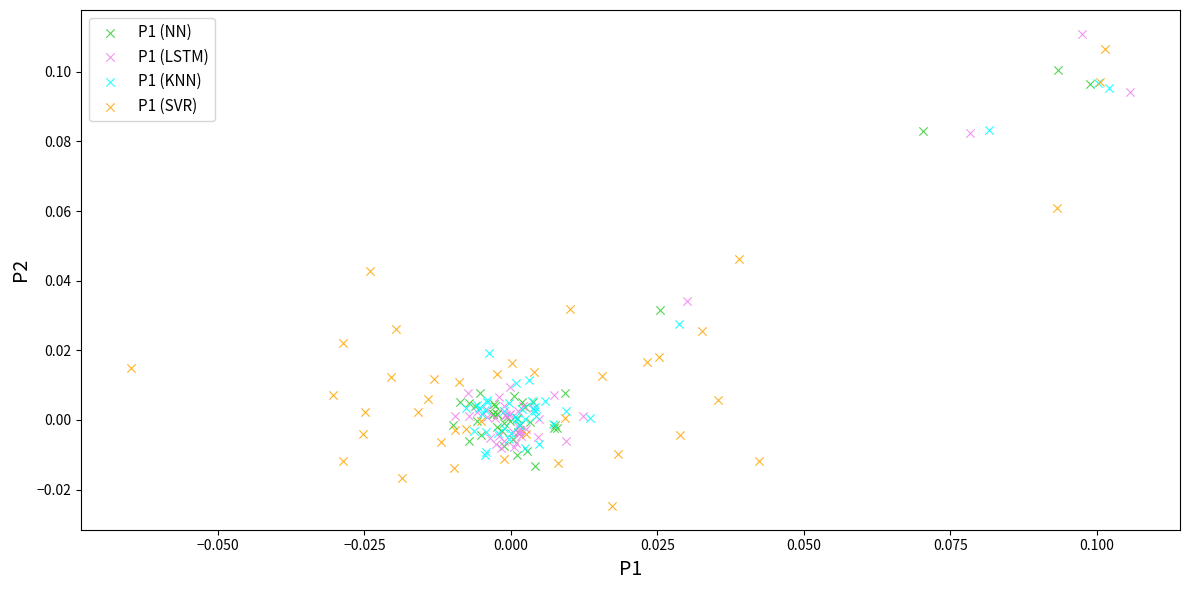

Which series contains the lowest Y value?

P1 (SVR)